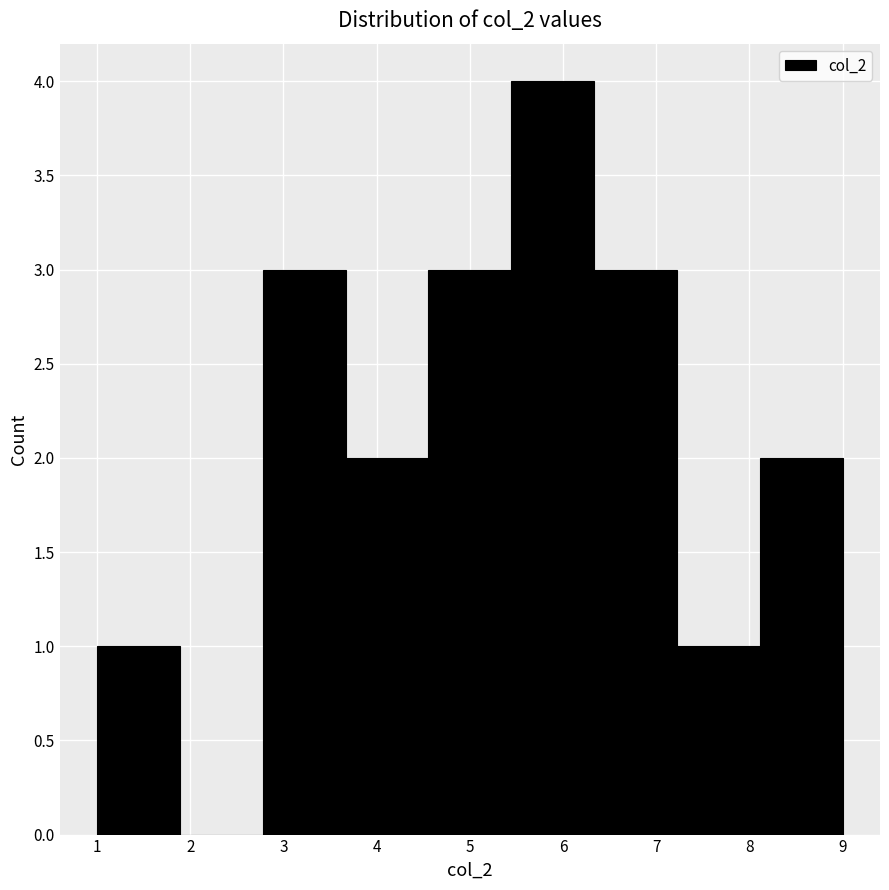

Reading left to right, transcribe this chart: for each bar, give the range it covers on the x-axis and its height. Neither the bar edges nor the heights are printed on the chart, so give them approximately, as read against the axes.

1.0 to 1.9: 1
1.9 to 2.8: 0
2.8 to 3.7: 3
3.7 to 4.6: 2
4.6 to 5.4: 3
5.4 to 6.3: 4
6.3 to 7.2: 3
7.2 to 8.1: 1
8.1 to 9.0: 2